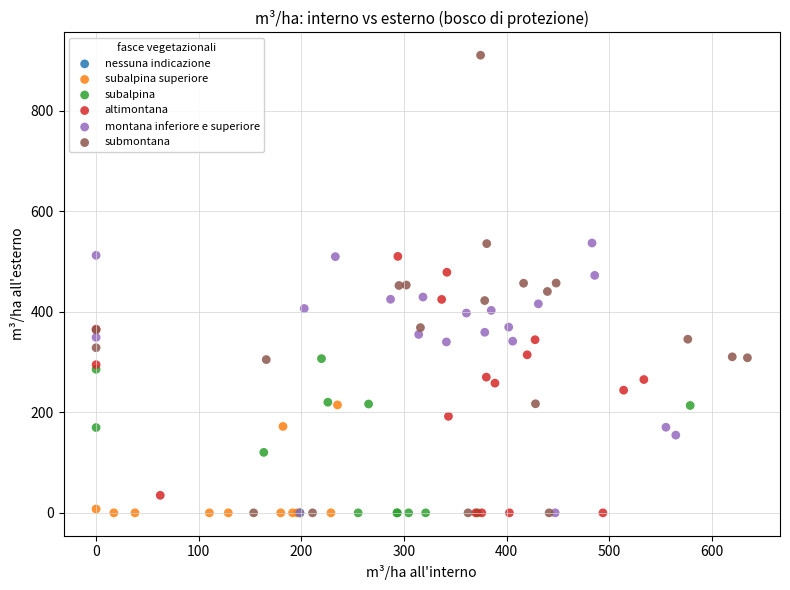

Which series contains the highest Y value?

submontana